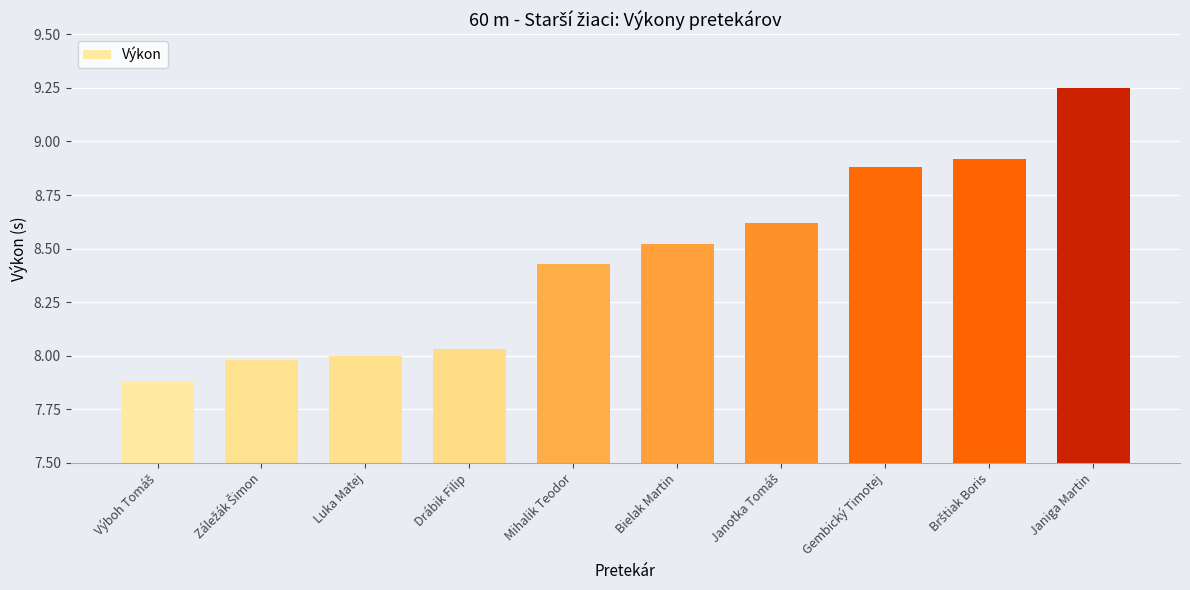

Which label corresponds to the largest value in the chart?

Janiga Martin